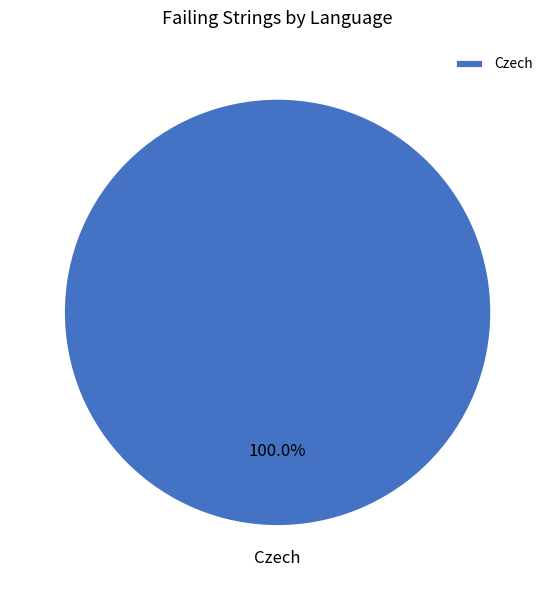

Rank the categories by value from highest to lowest.

Czech